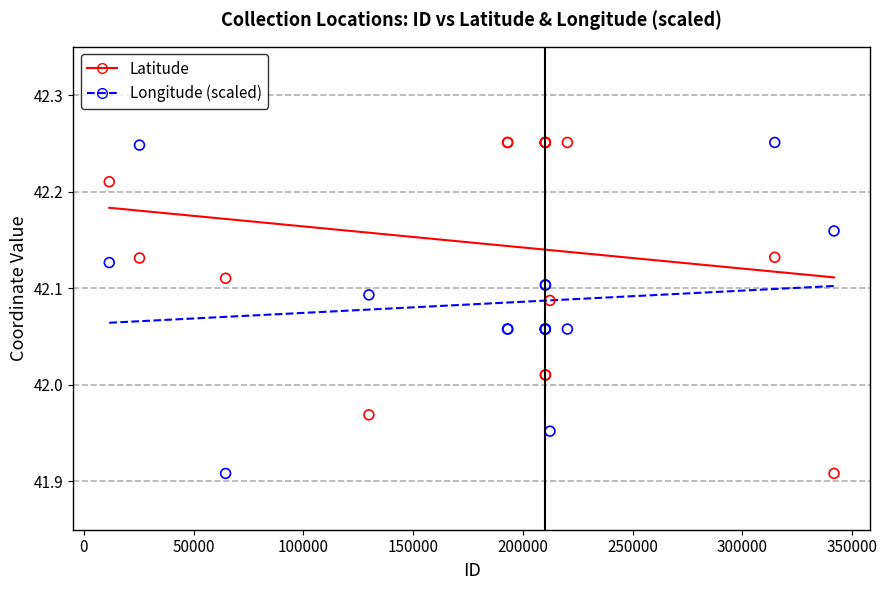

What is the X range (max minus min) for the scatter plot?

330120.0